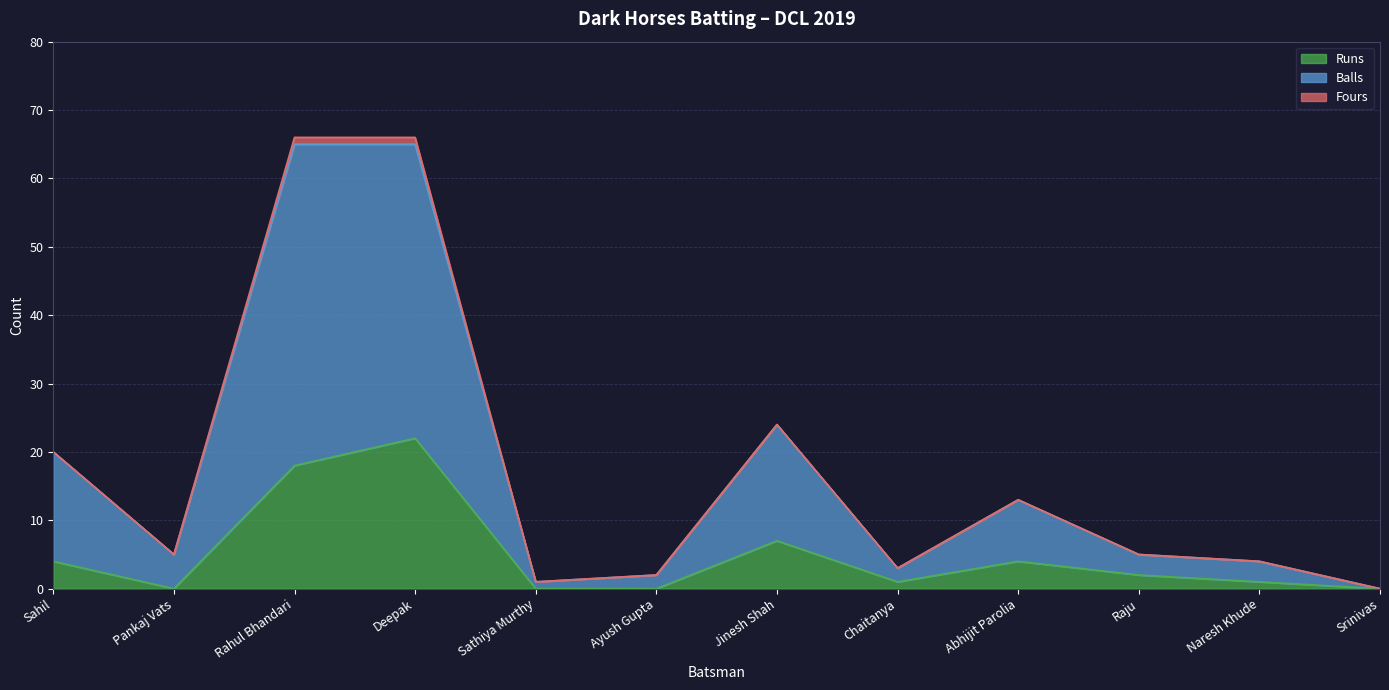

Which category has the lowest value in the Runs series?

Pankaj Vats